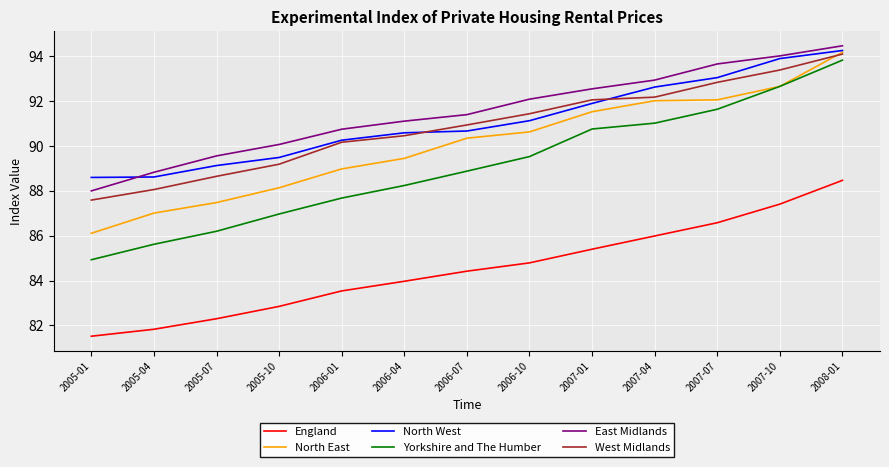

True or false: North East has a value of 87.0 at 2005-04.

True